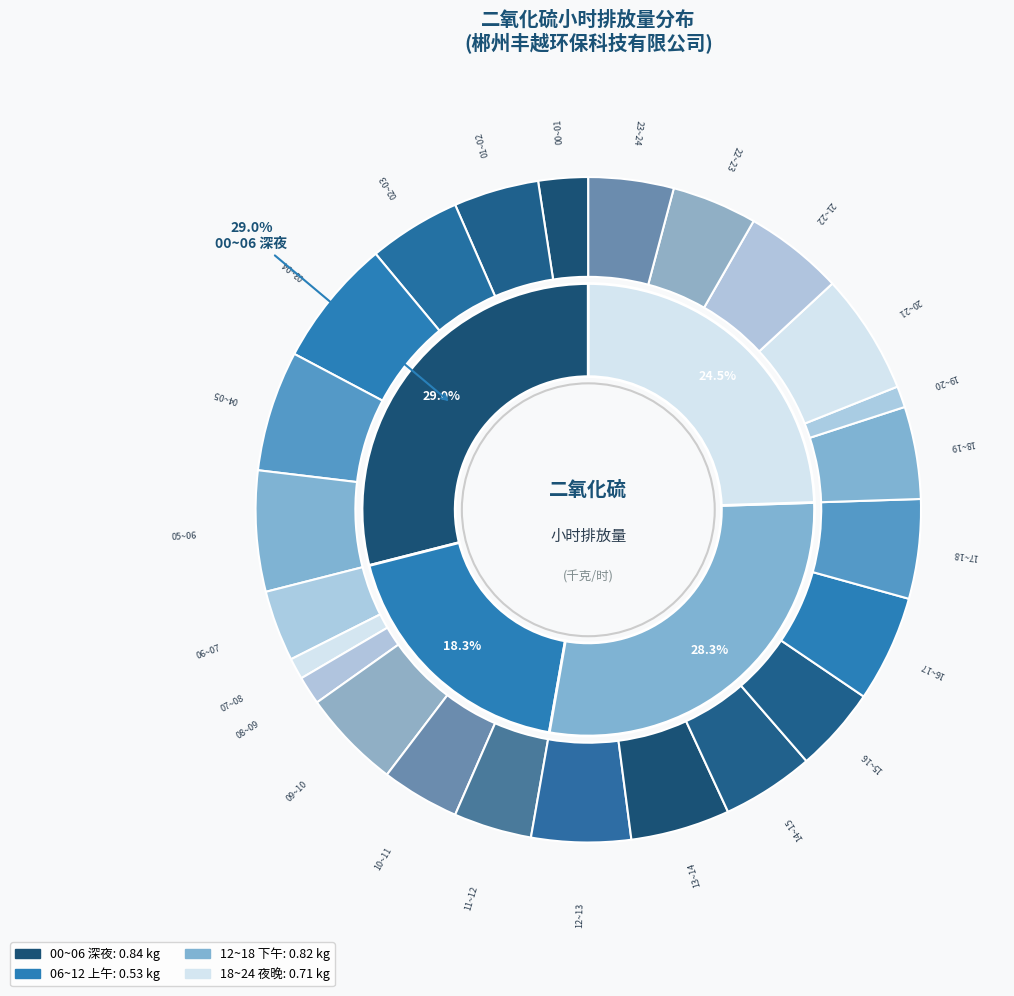

To the nearest percent, what is the average slice percentage?

4%